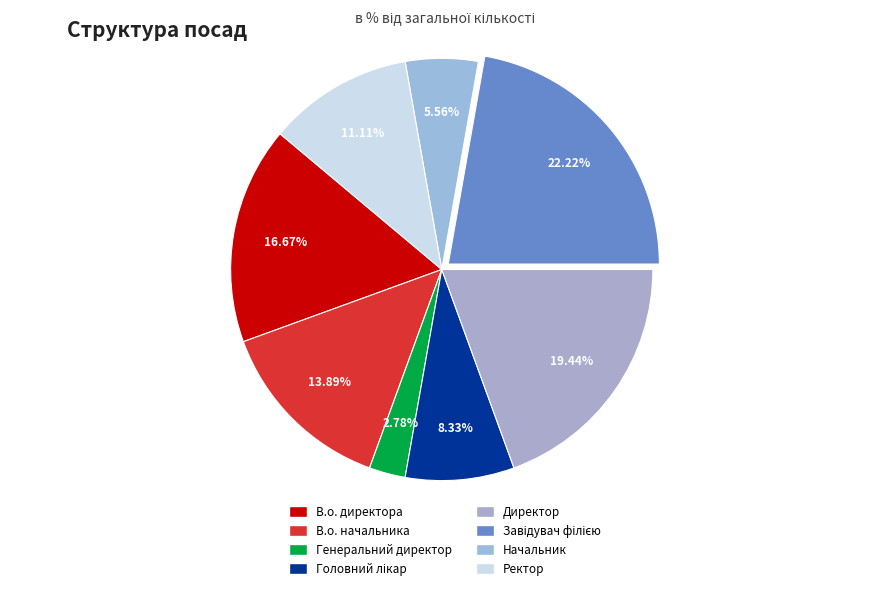

Which category has the smallest portion of the pie?

Генеральний директор